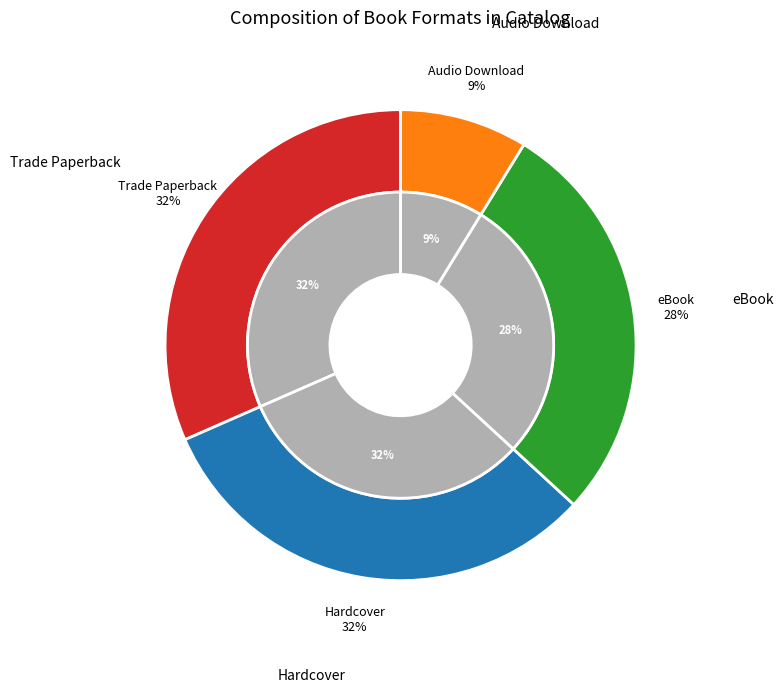

What is the ratio of the value at eBook to the value at Trade Paperback?

0.9